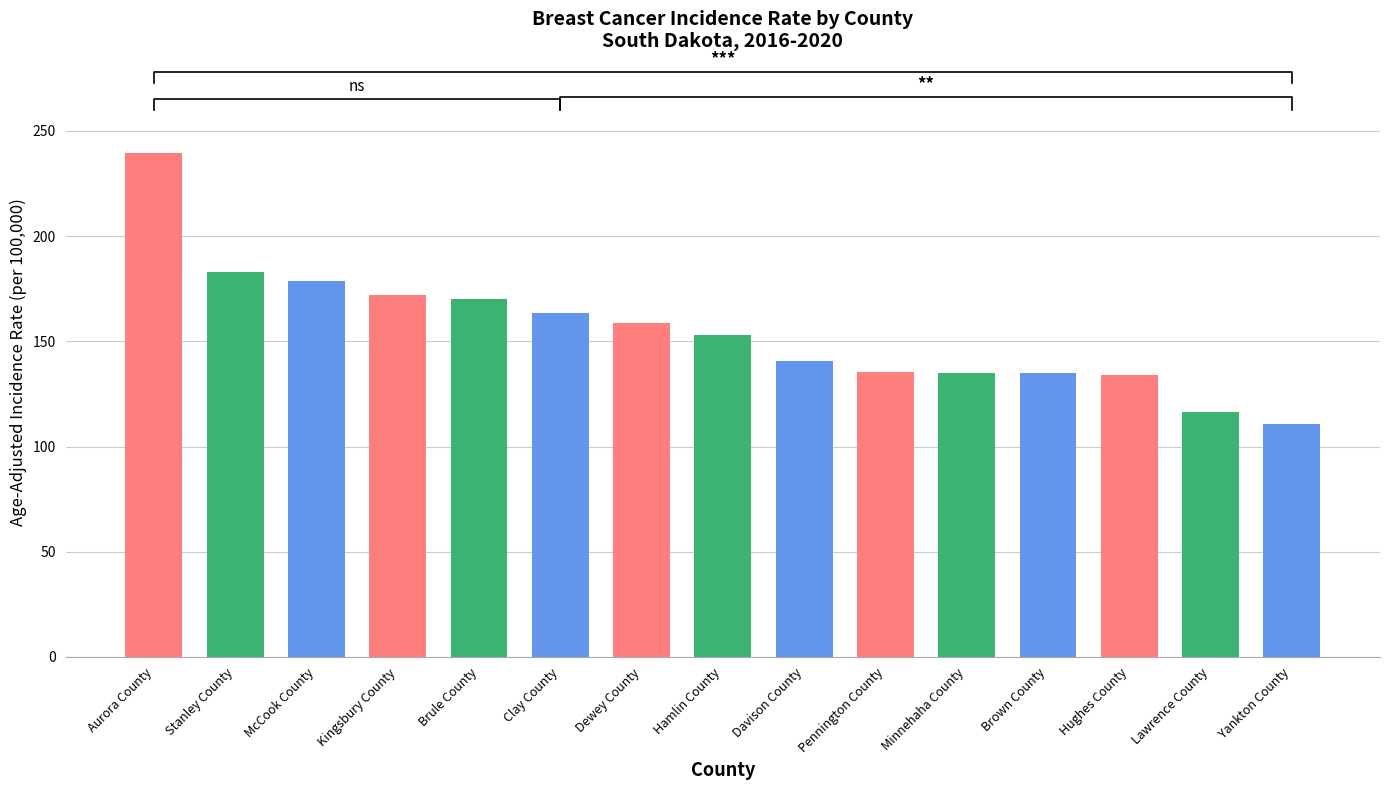

Between Davison County and Dewey County, which is larger?

Dewey County